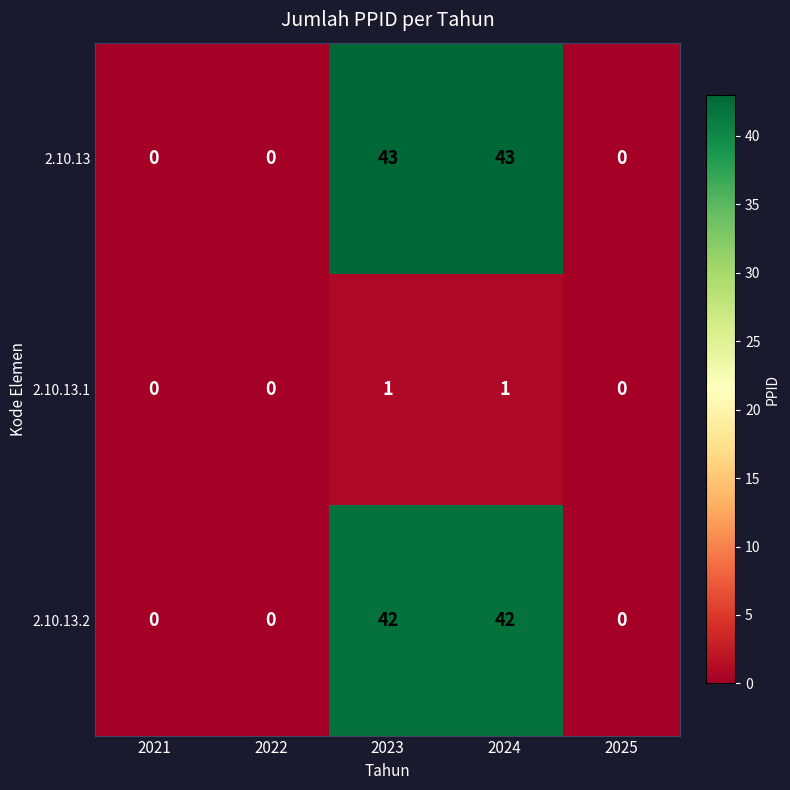

How many 2.10.13 values are between 0 and 43?

5